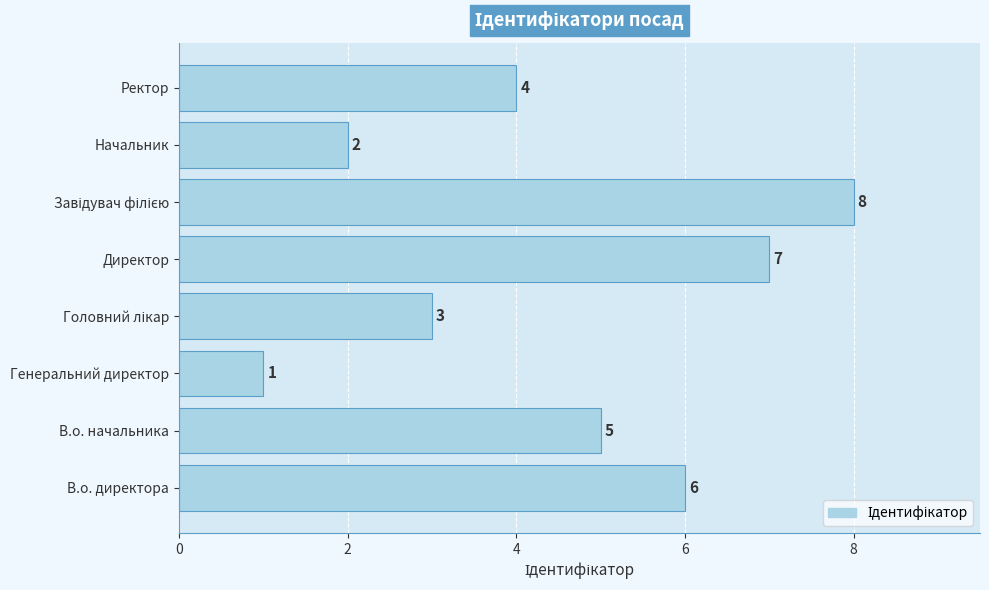

Which label corresponds to the smallest value in the chart?

Генеральний директор